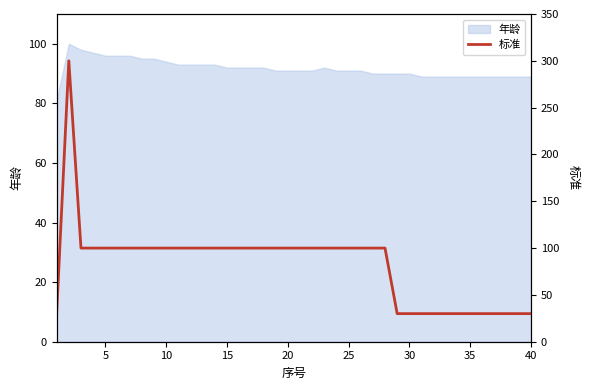

What is the maximum value for 年龄?

100